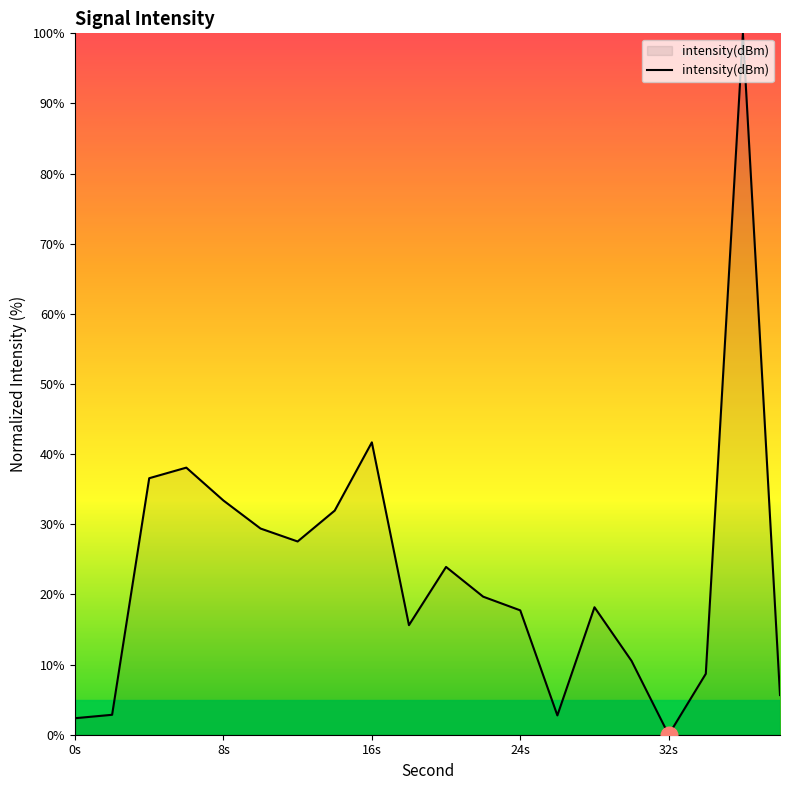

What is the maximum value shown in the chart?

100.0